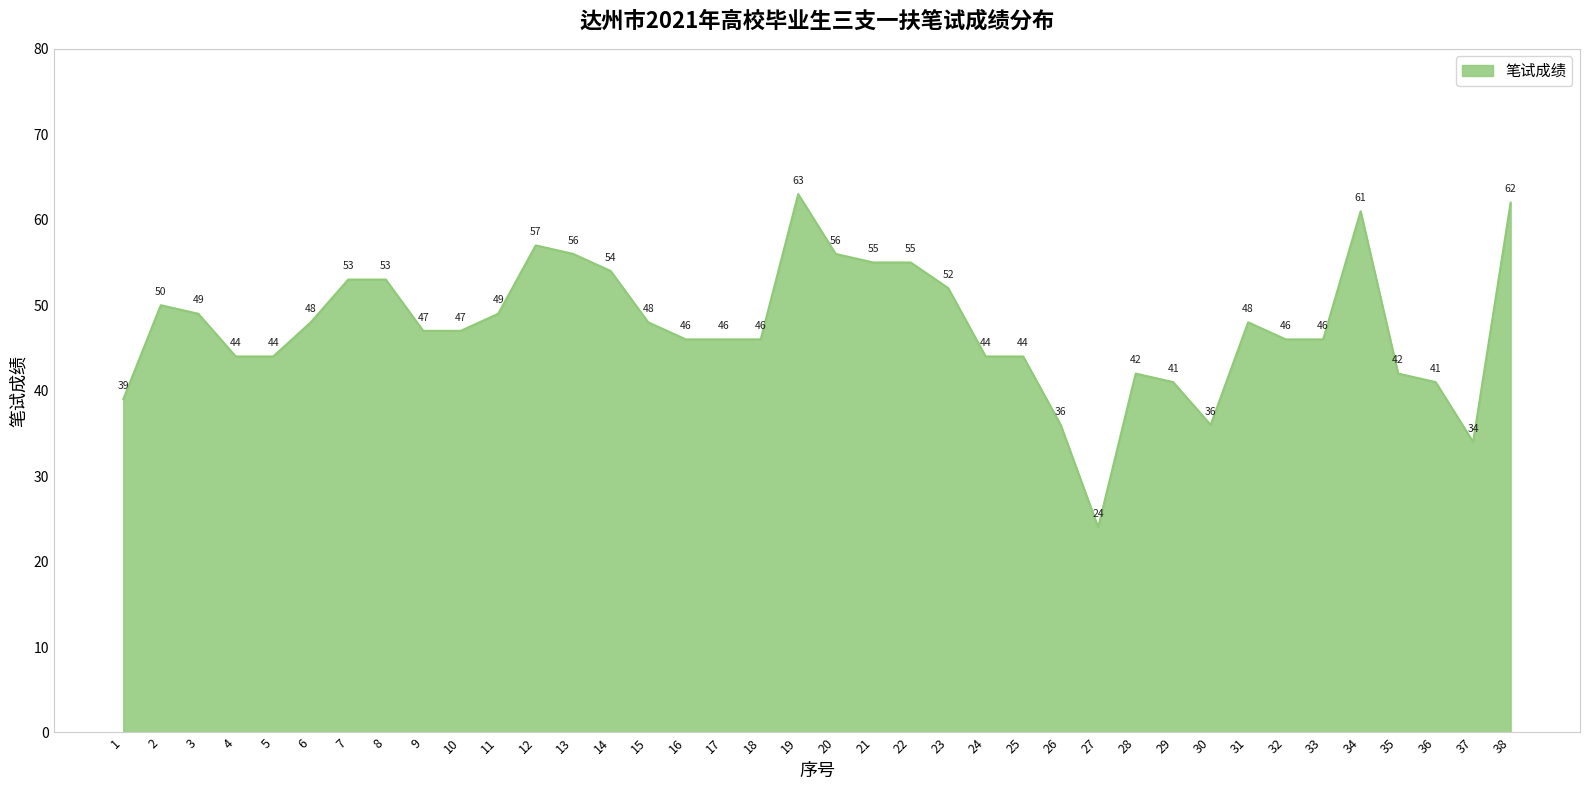

What is the minimum value shown in the chart?

24